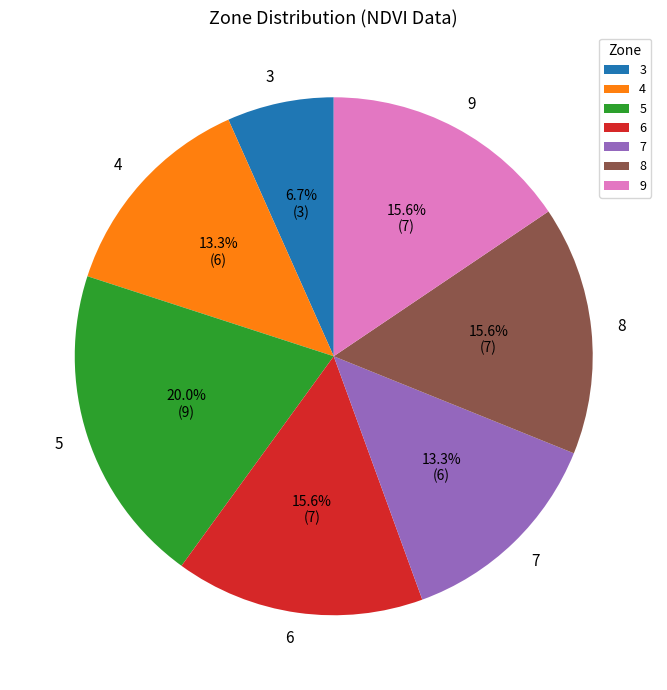

How much of the chart is everything except 4?

86.7%